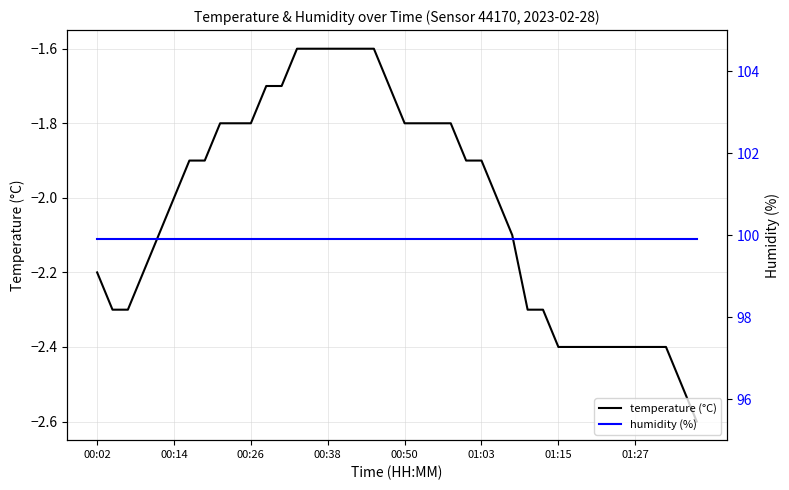

How many series are shown in this chart?

2